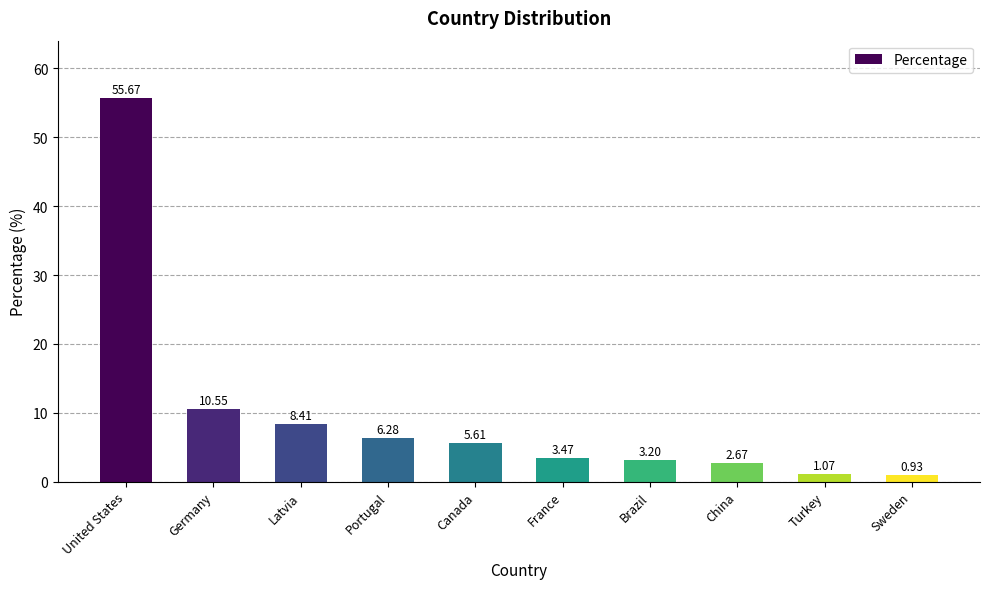

What is the value of the 2nd bar from the left?

10.5